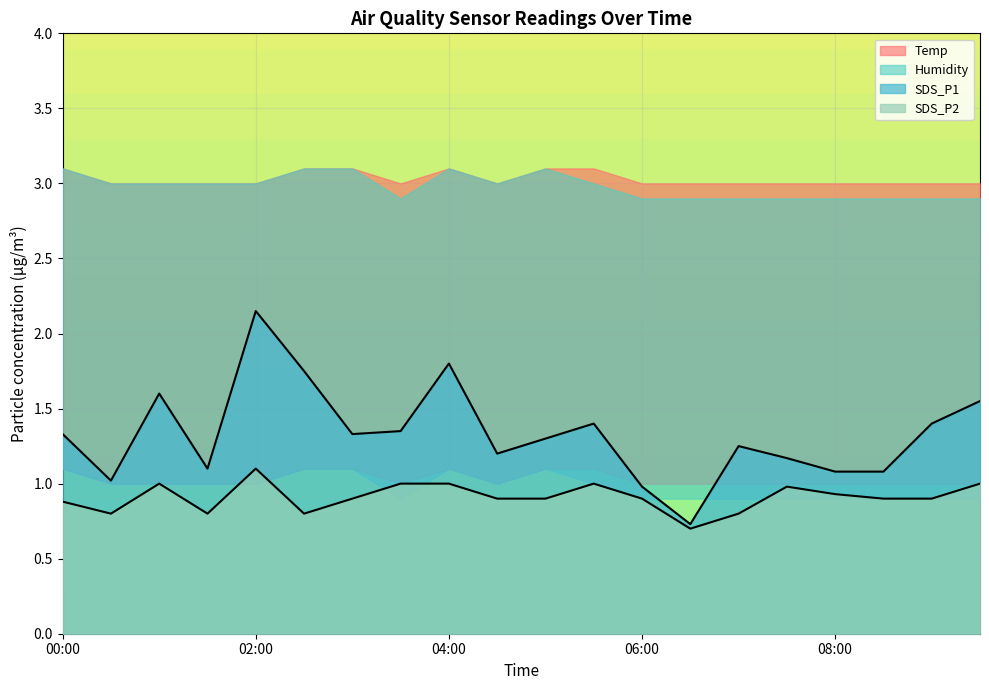

What value does the SDS_P2 series have at 03:00?

0.9